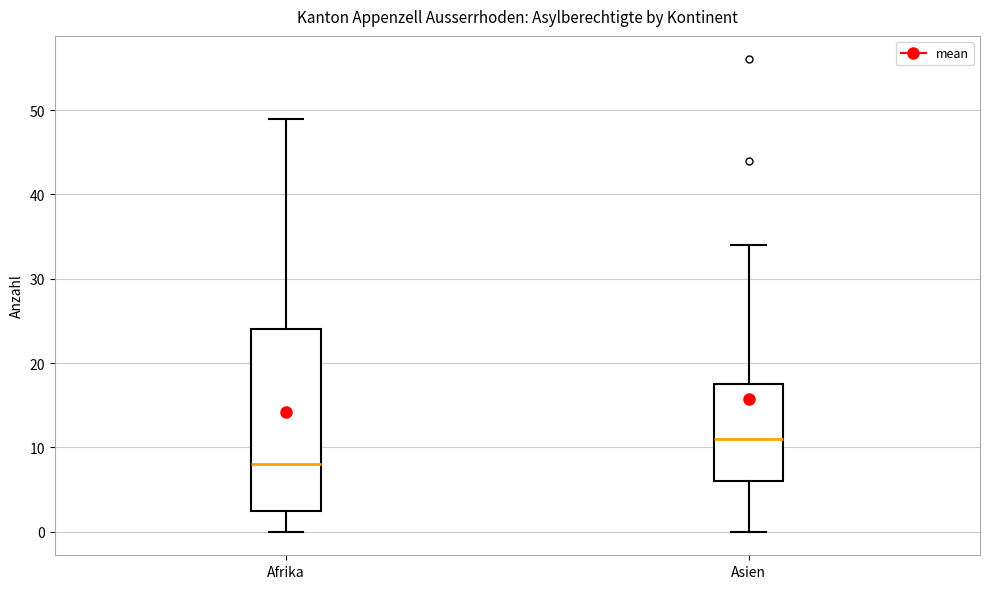

Which box's median line is the highest?

Asien